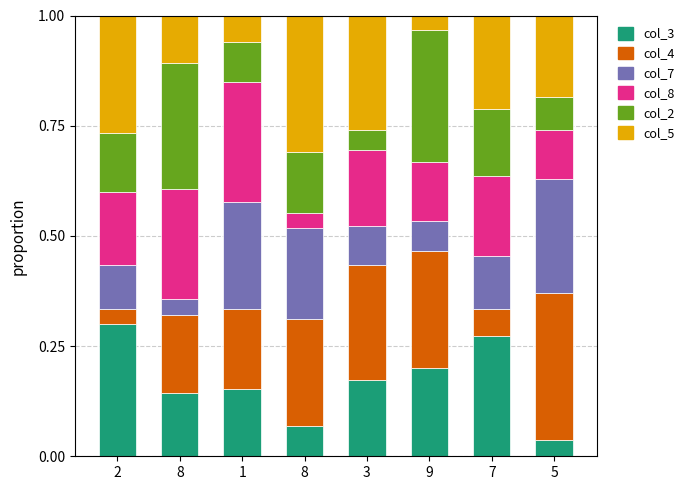

At how many categories does at least one series exceed 0?

8